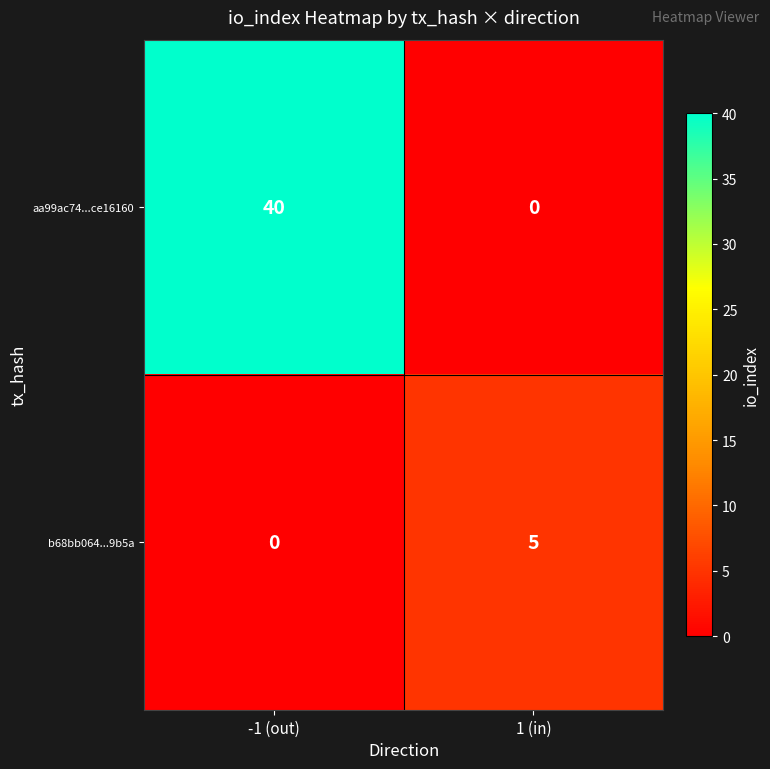

Which series changed the most between -1 (out) and 1 (in)?

aa99ac74...ce16160